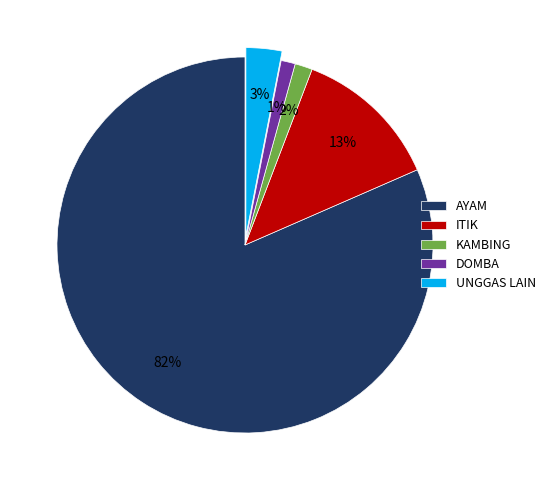

Do DOMBA and KAMBING together represent more than half of the pie?

No